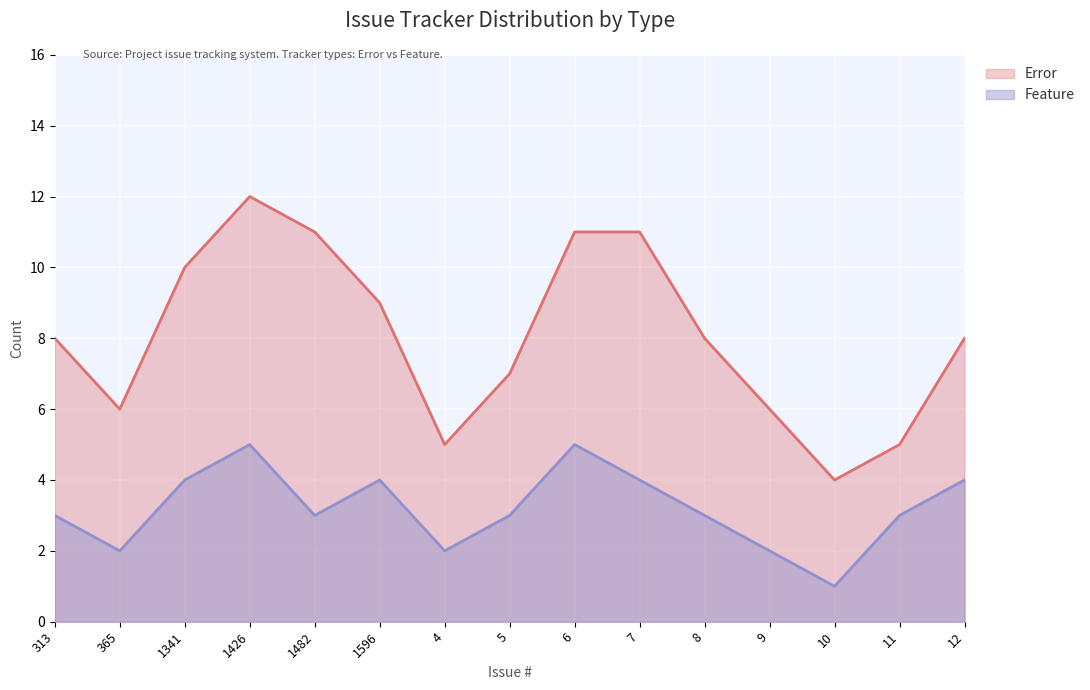

Rank the categories by value from lowest to highest.

10, 365, 4, 9, 313, 1482, 5, 8, 11, 1341, 1596, 7, 12, 1426, 6